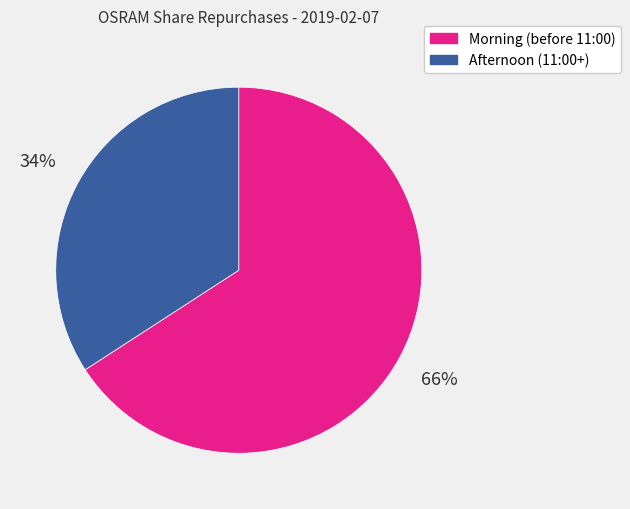

Rank the categories by value from highest to lowest.

Morning (before 11:00), Afternoon (11:00+)